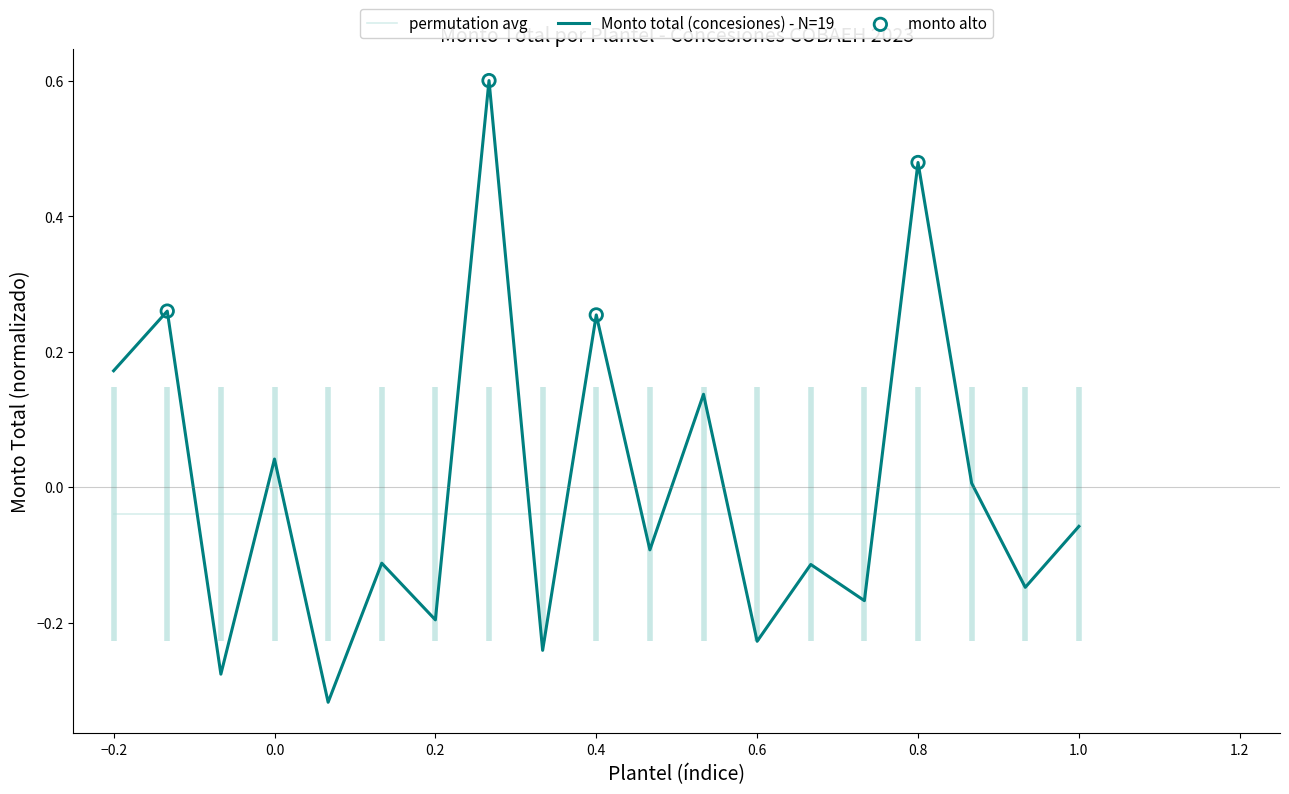

True or false: Monto total (concesiones) - N=19 and permutation avg cross at least once.

True